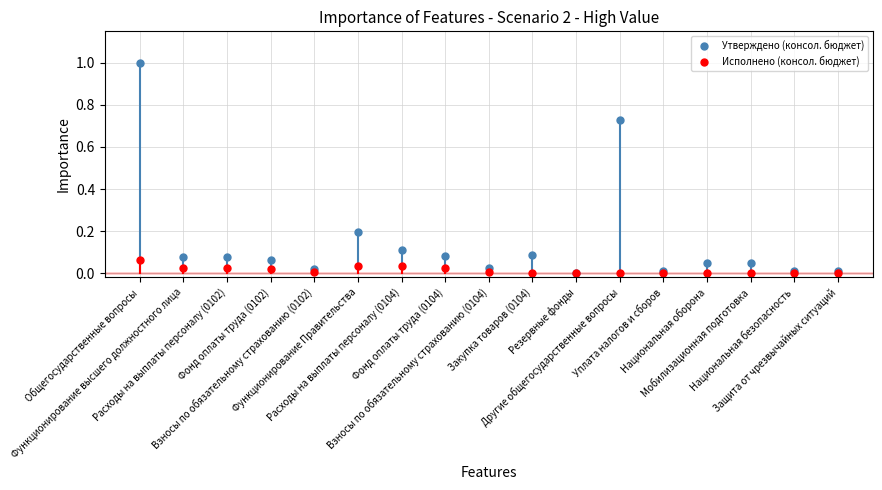

Between Взносы по обязательному страхованию (0102) and Национальная оборона, which series saw the biggest shift?

Утверждено (консол. бюджет)